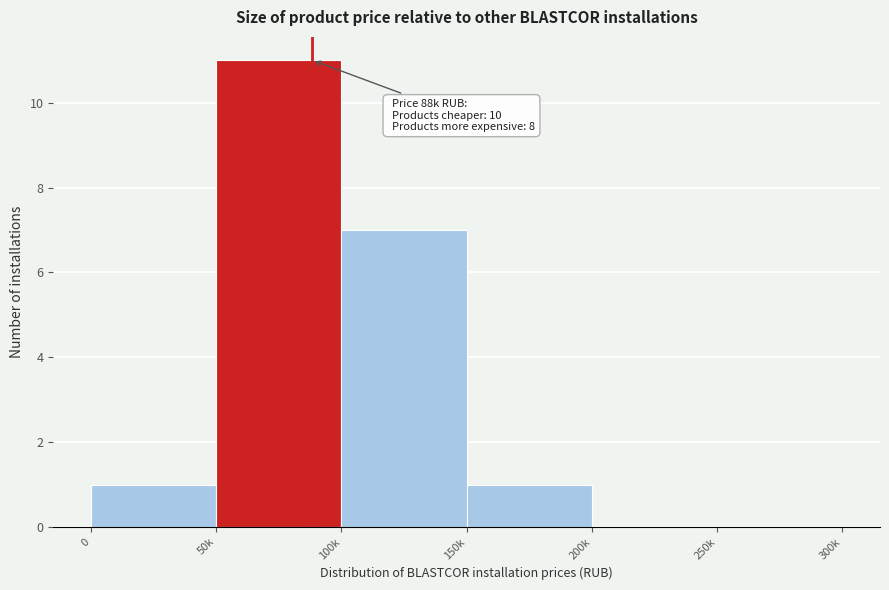

Reading left to right, list all the values displayed in this chart.

0=1	50k=11	100k=7	150k=1	200k=0	250k=0